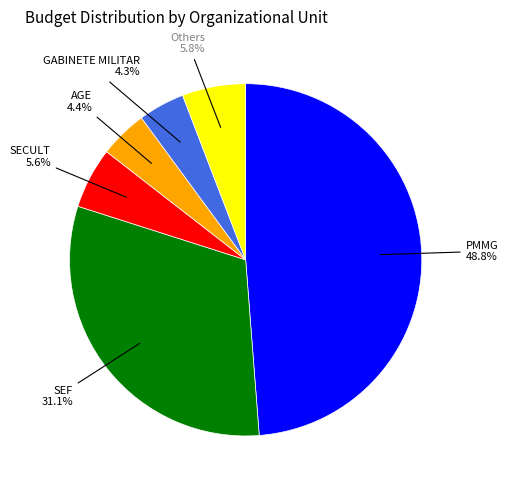

Does any single category account for the majority?

No